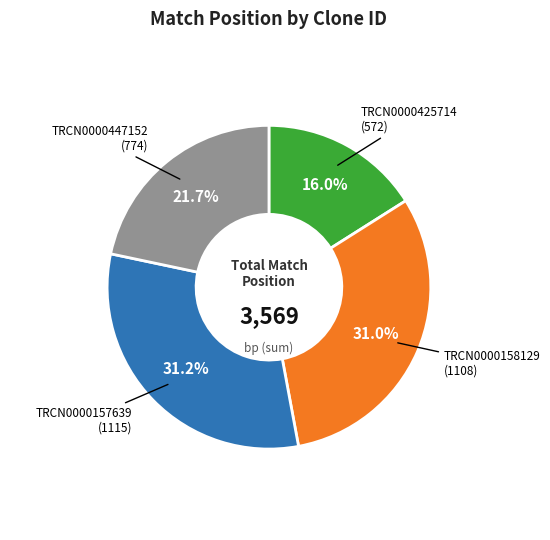

Is there any slice that represents more than half of the pie?

No